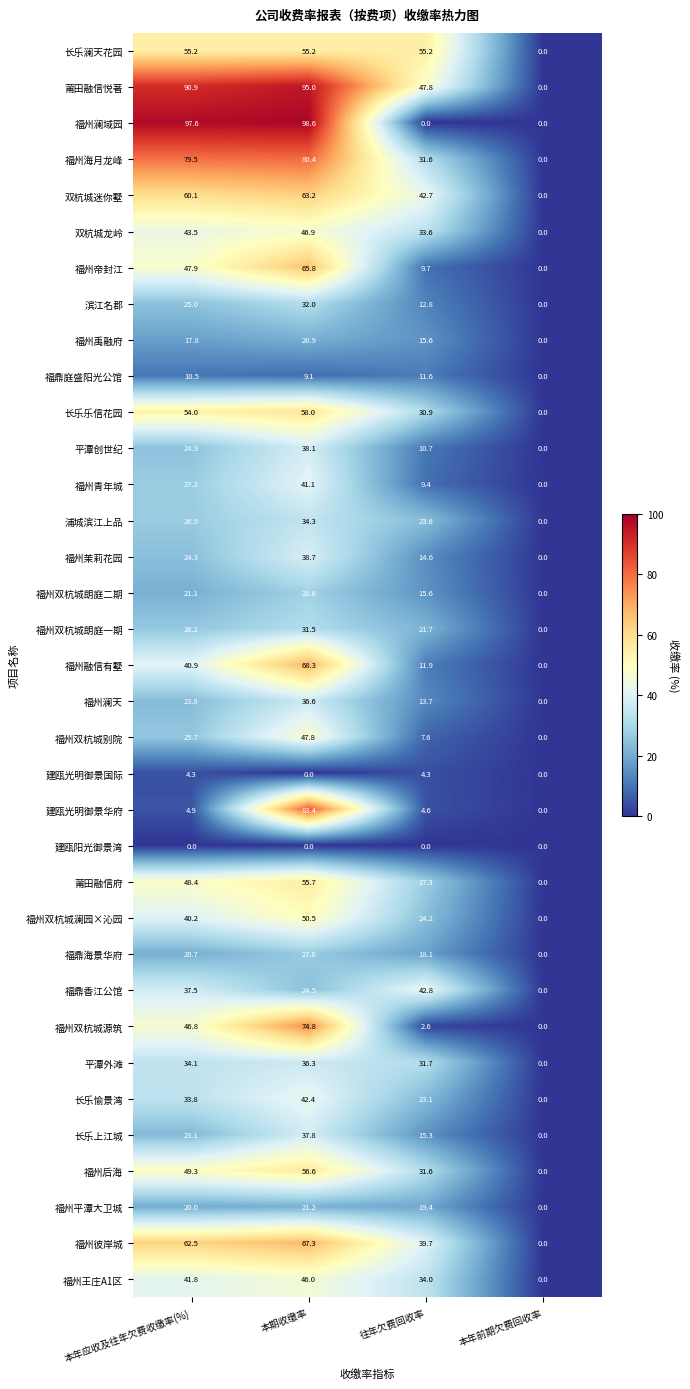

At which label does 平潭创世纪 first exceed 24?

本年应收及往年欠费收缴率(%)